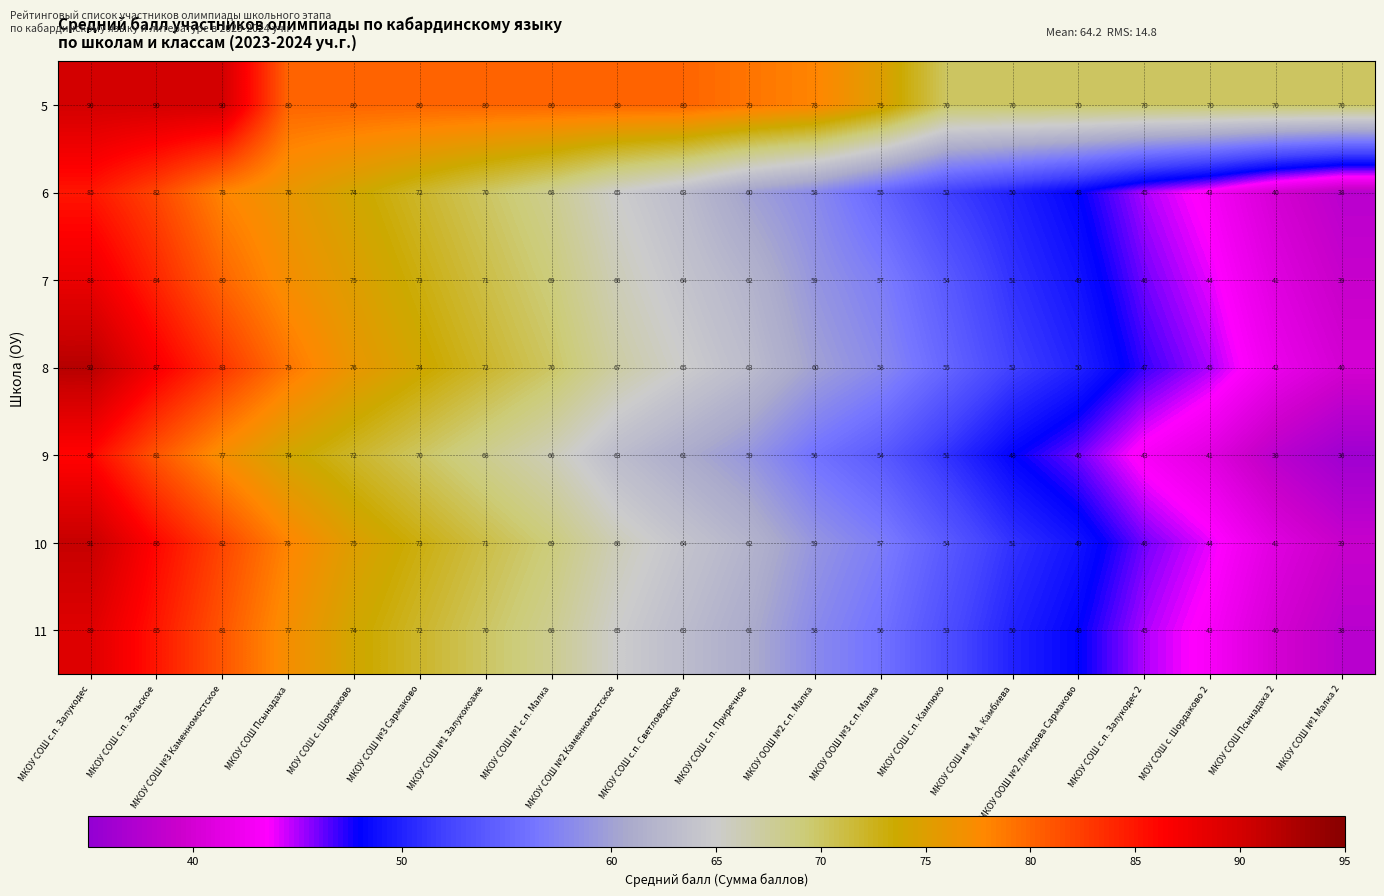

What is the minimum value for 5?

70